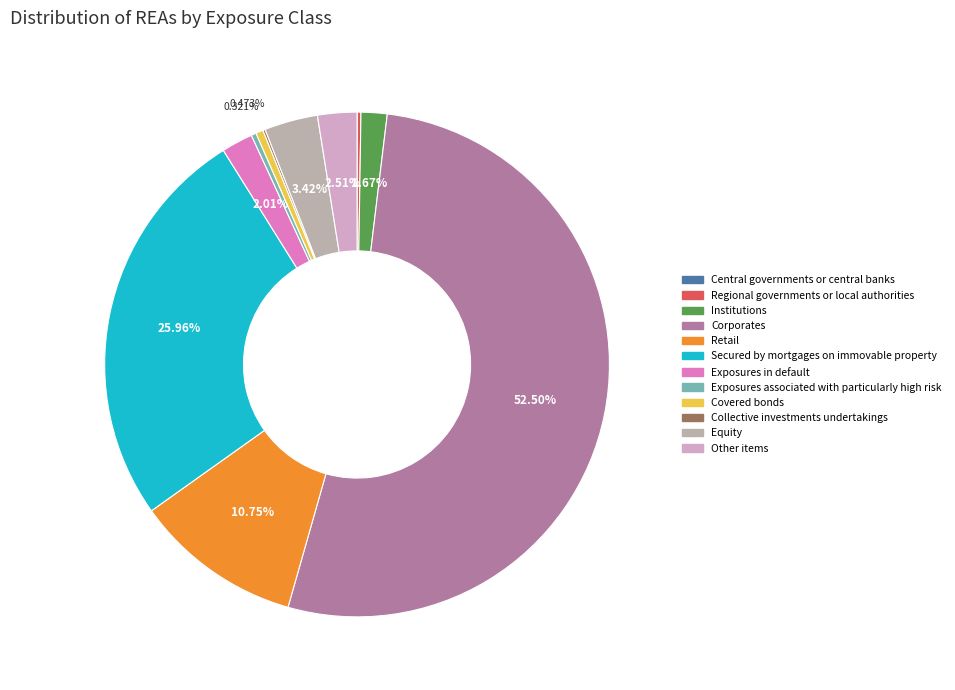

How many slices are in this pie chart?

12